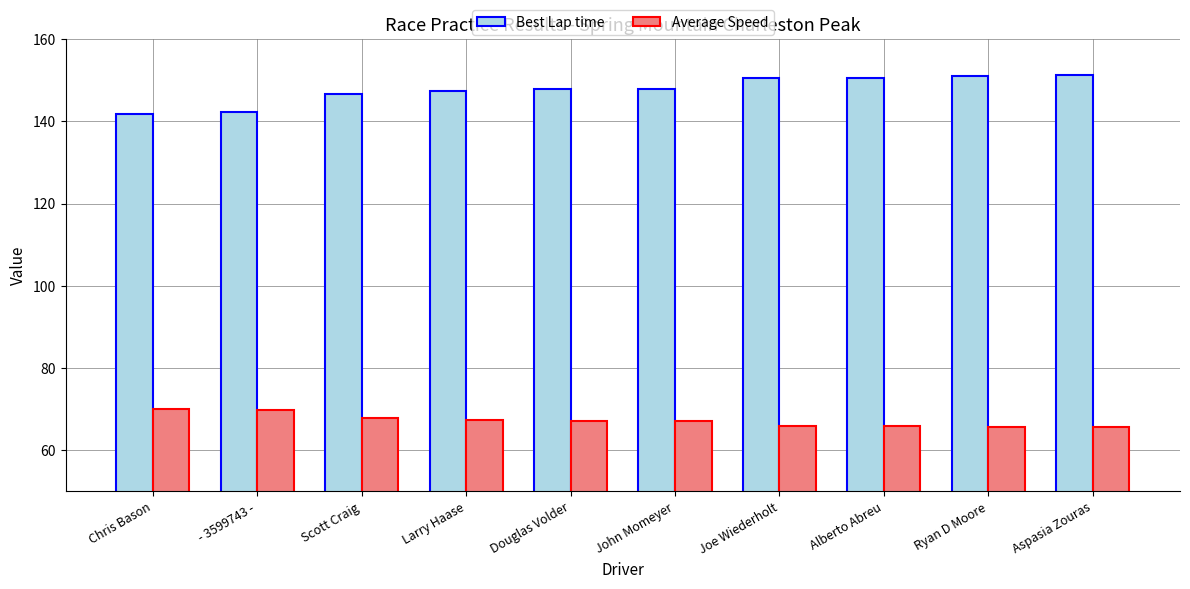

Is it true that Best Lap time equals 215.5 at Larry Haase?

False